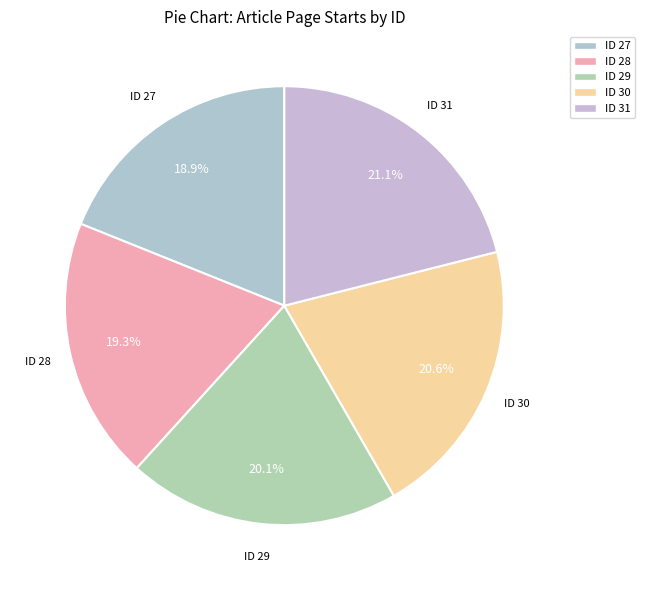

What percentage is NOT represented by ID 29?

79.9%